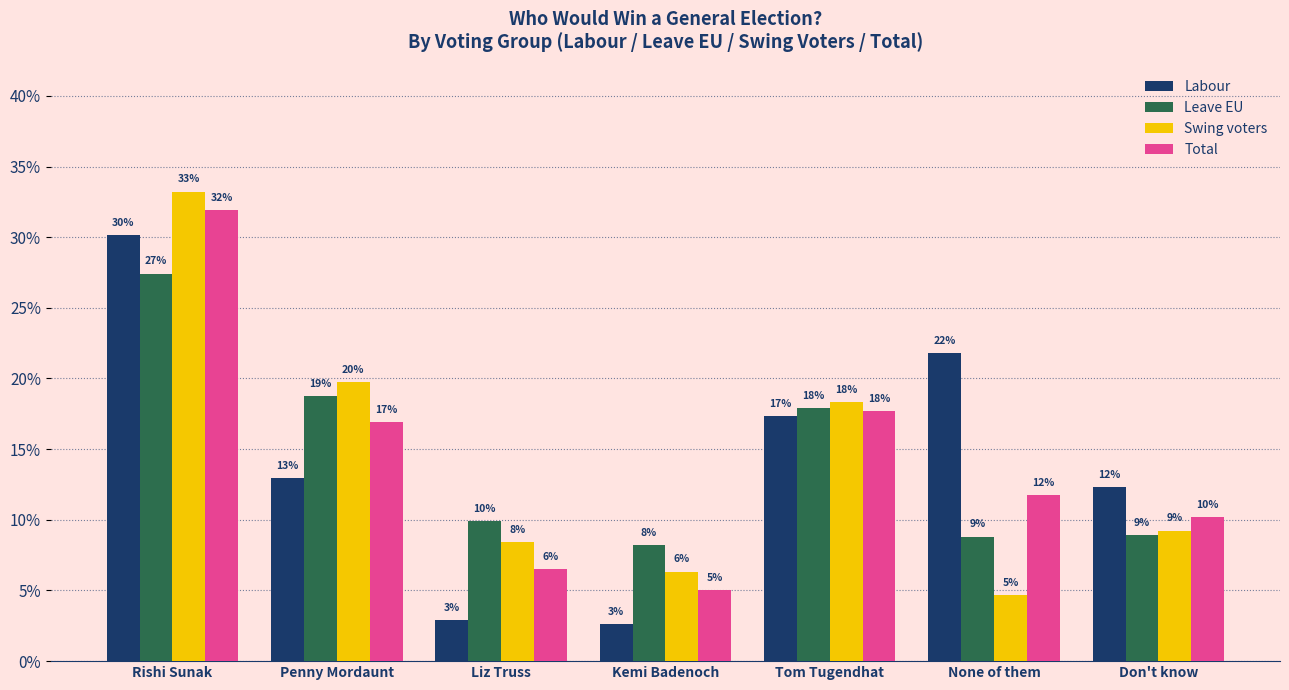

Does the chart contain any negative values?

No